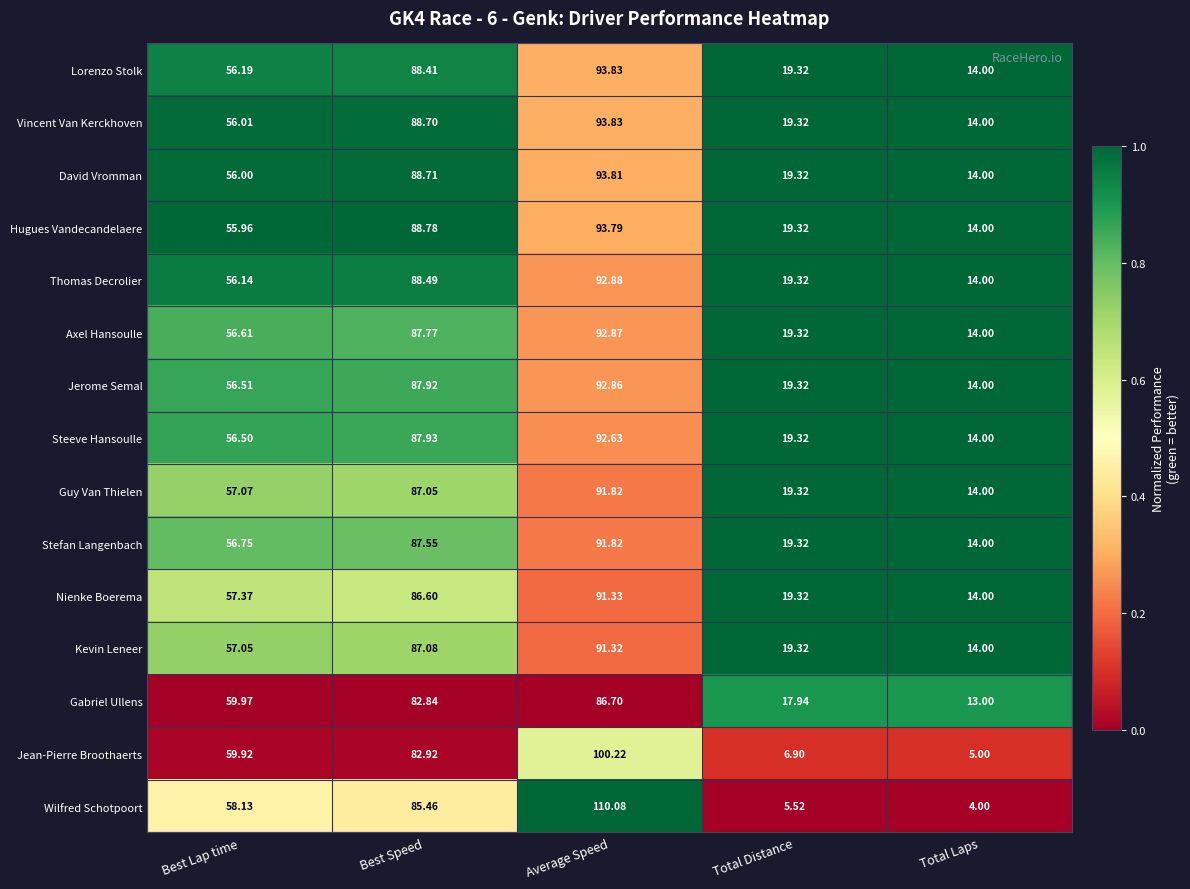

Which series changed the most between Best Speed and Total Laps?

Wilfred Schotpoort